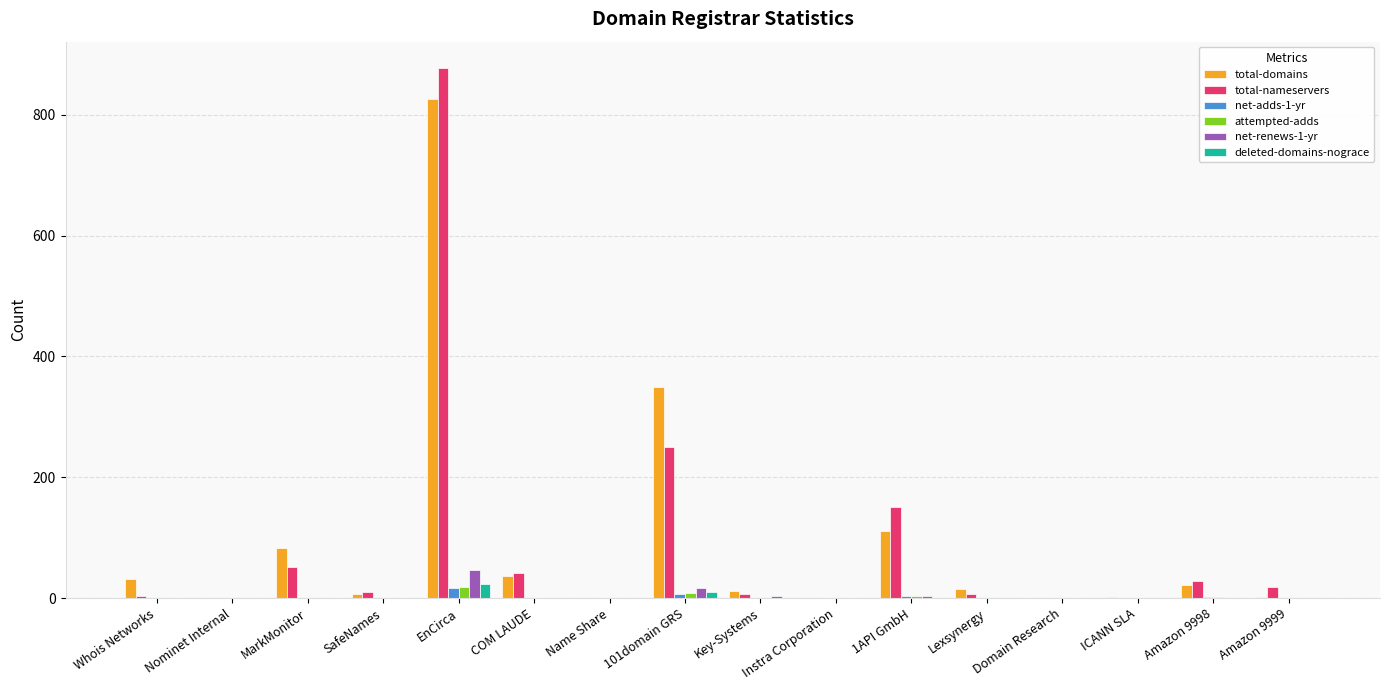

What is the maximum value shown in the chart?

877